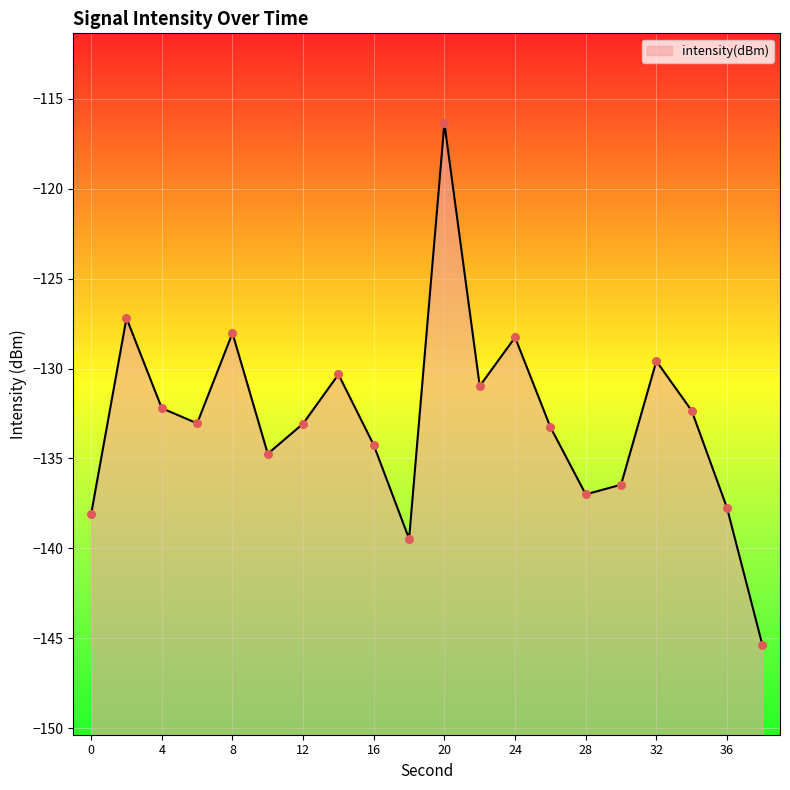

Between 26 and 8, which is larger?

8